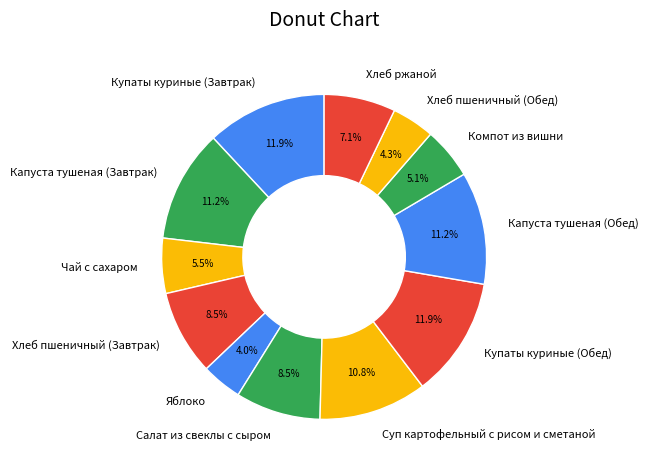

How much of the chart is everything except Хлеб пшеничный (Обед)?

95.7%